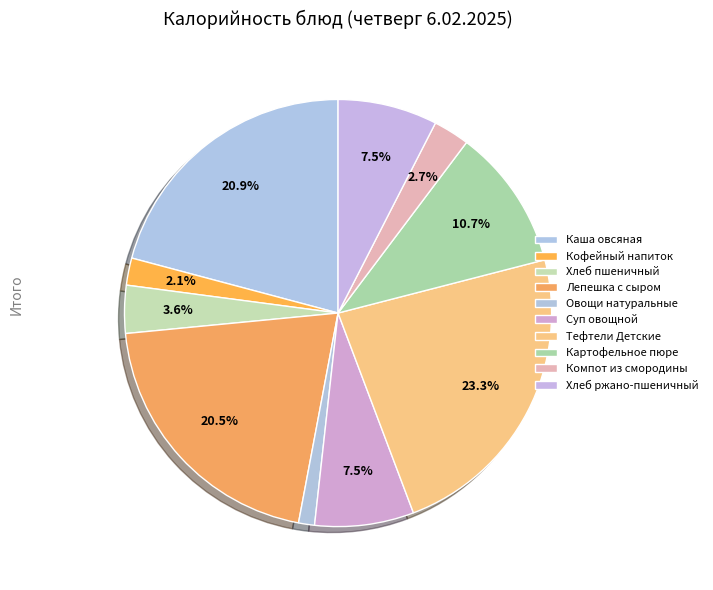

What is the change in value from Овощи натуральные to Тефтели Детские?

+286.3